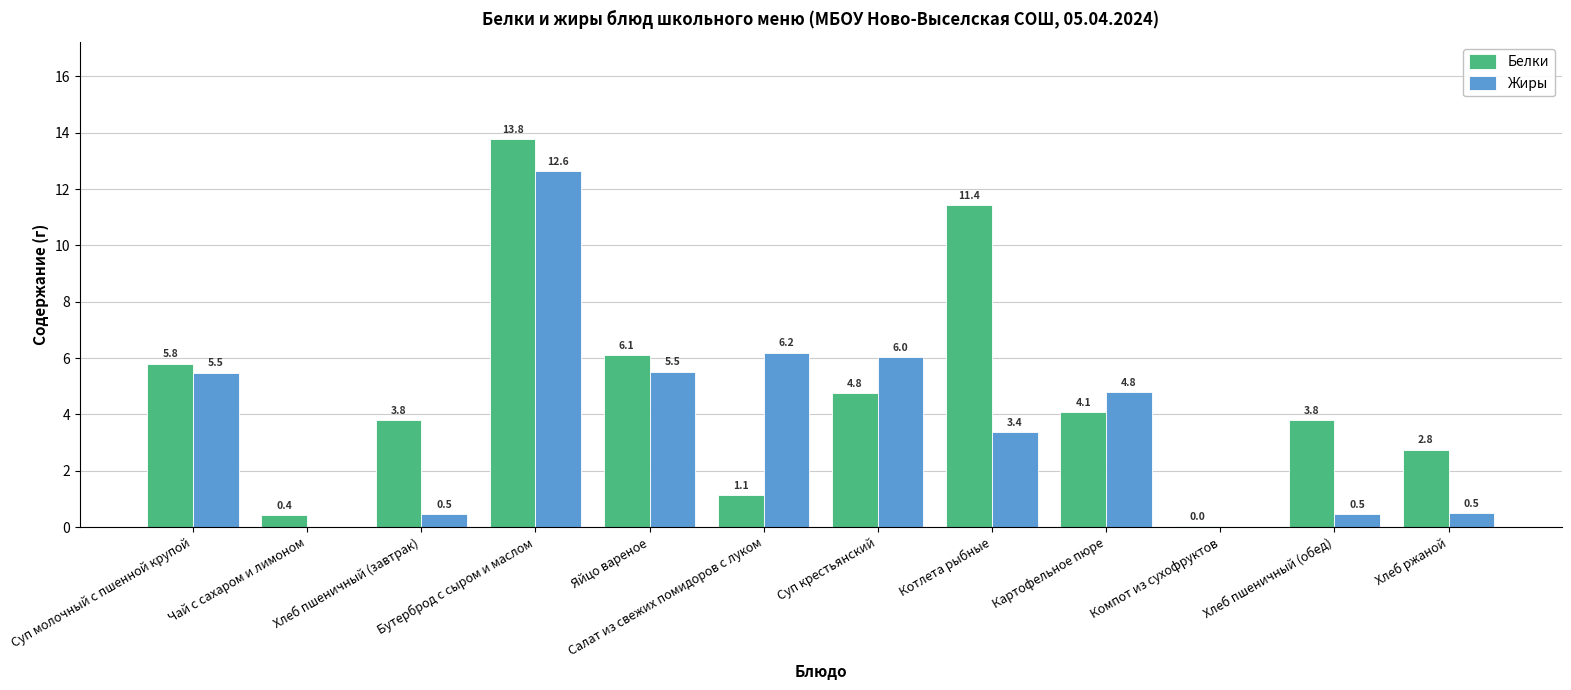

Which series changed the most between Бутерброд с сыром и маслом and Котлета рыбные?

Жиры